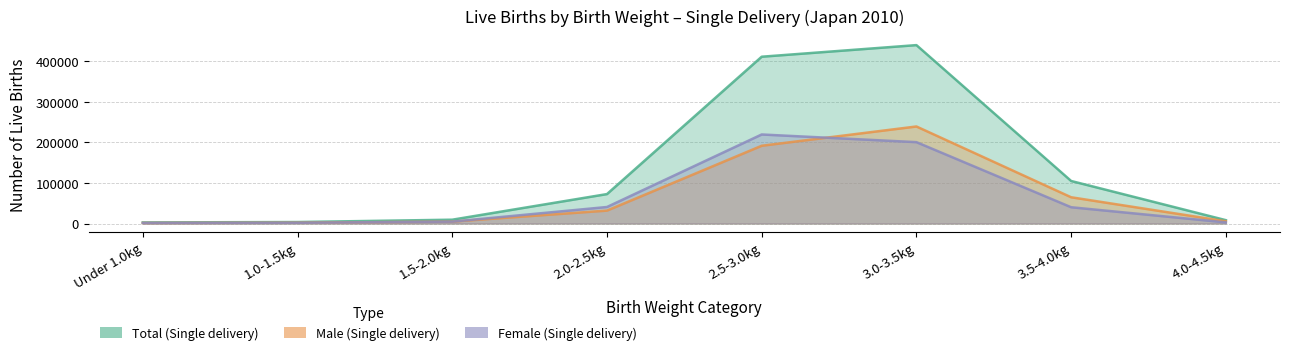

What is the total value across all series at 2.5-3.0kg?

820788